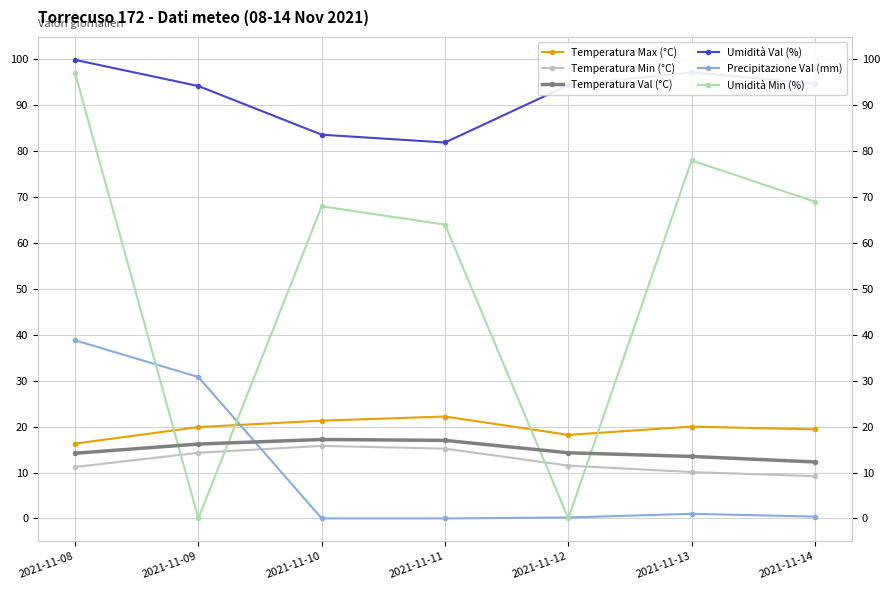

Between 2021-11-10 and 2021-11-12, which is larger?

2021-11-10